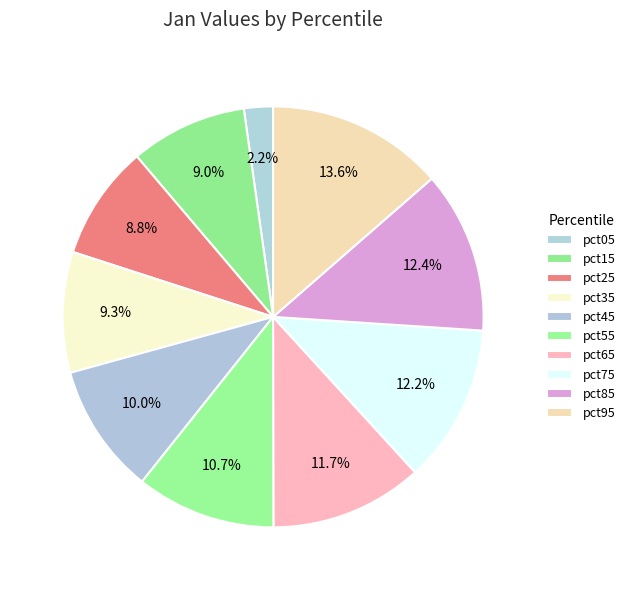

Is it true that pct95 is 7% of the pie?

False